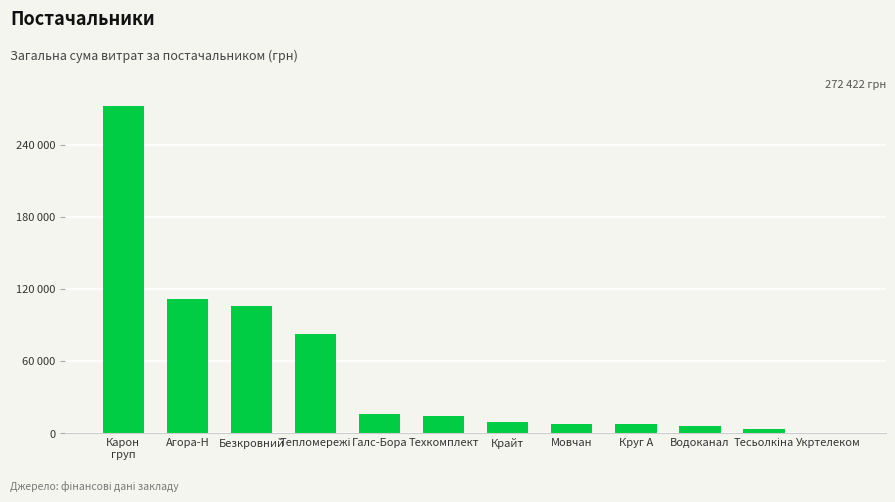

Are the bars horizontal?

No